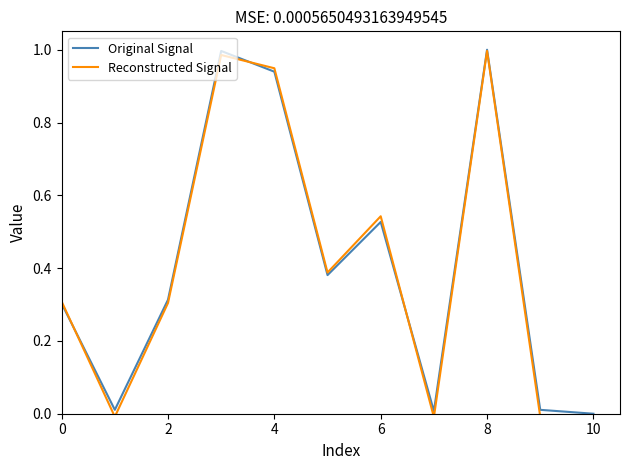

Is it true that Original Signal equals 0.9 at 6?

False